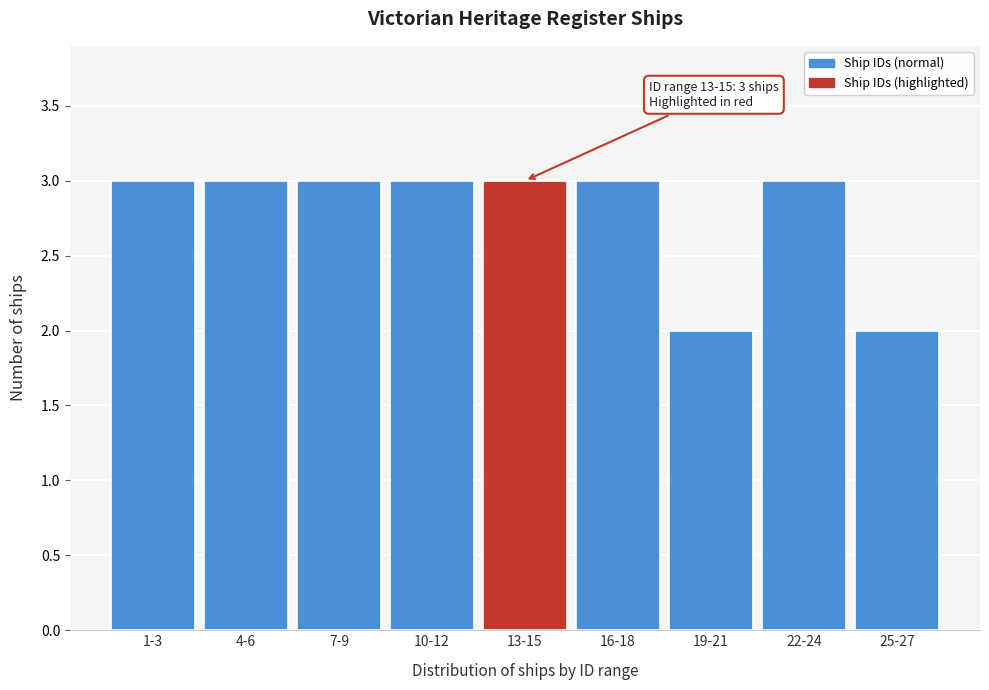

Reading left to right, extract all data points from this chart.

3	3	3	3	3	3	2	3	2